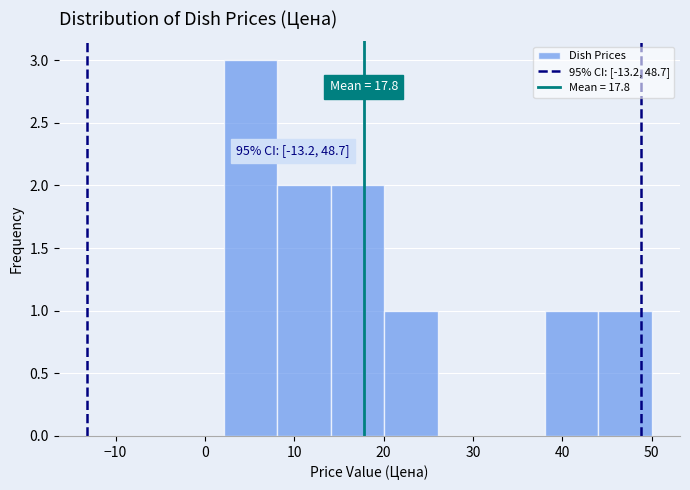

Over which range of the x-axis is the bar tallest?

2 to 8